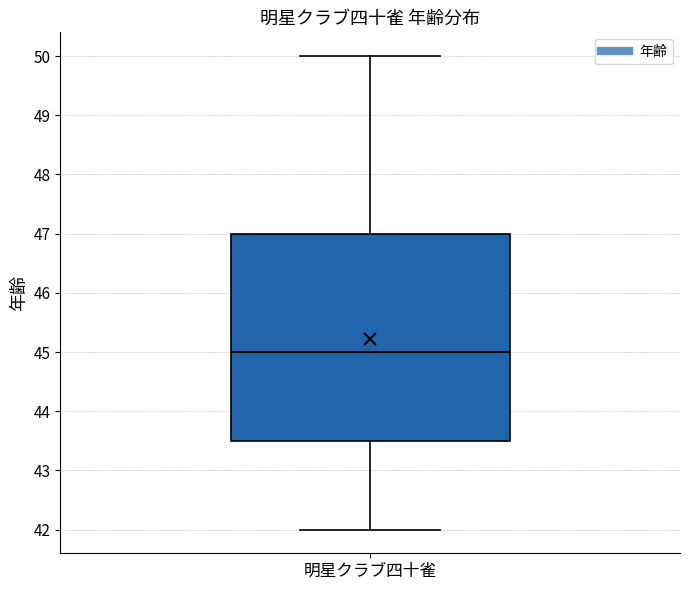

Where is the upper edge of the box for 明星クラブ四十雀 on the y-axis? The values are not printed on the chart, so give them approximately, as read against the axis.

47.0